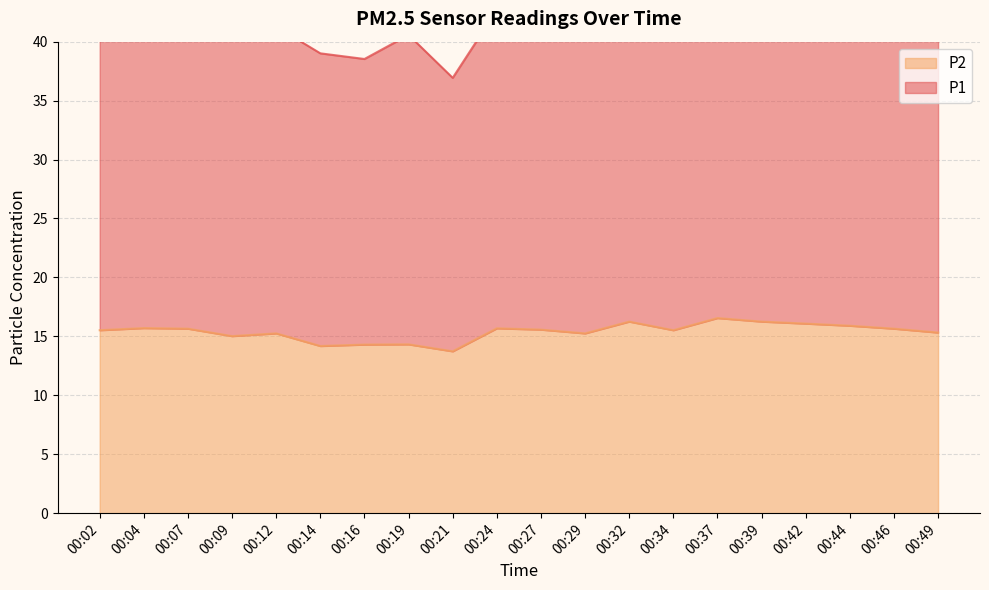

List the series in order of their peak value, highest first.

P1, P2